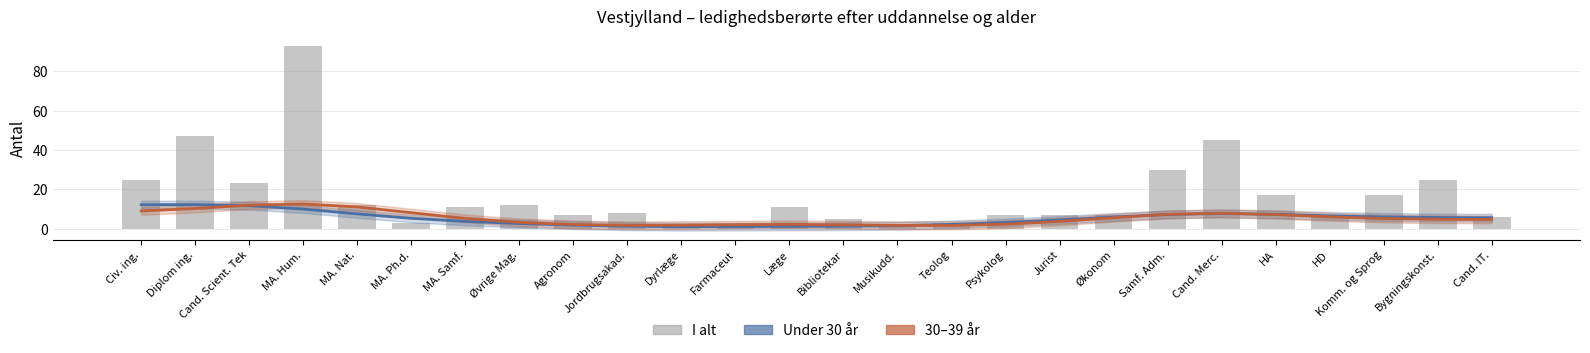

The Under 30 år (glattet) series shows 0.6 at Agronom. True or false?

False